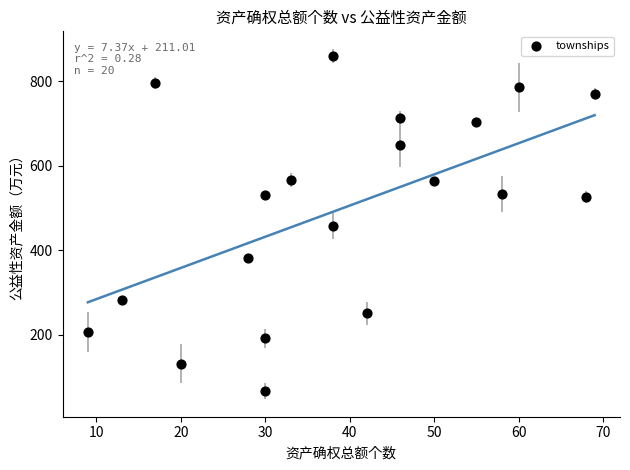

What is the range of Y values (max minus min)?

791.7